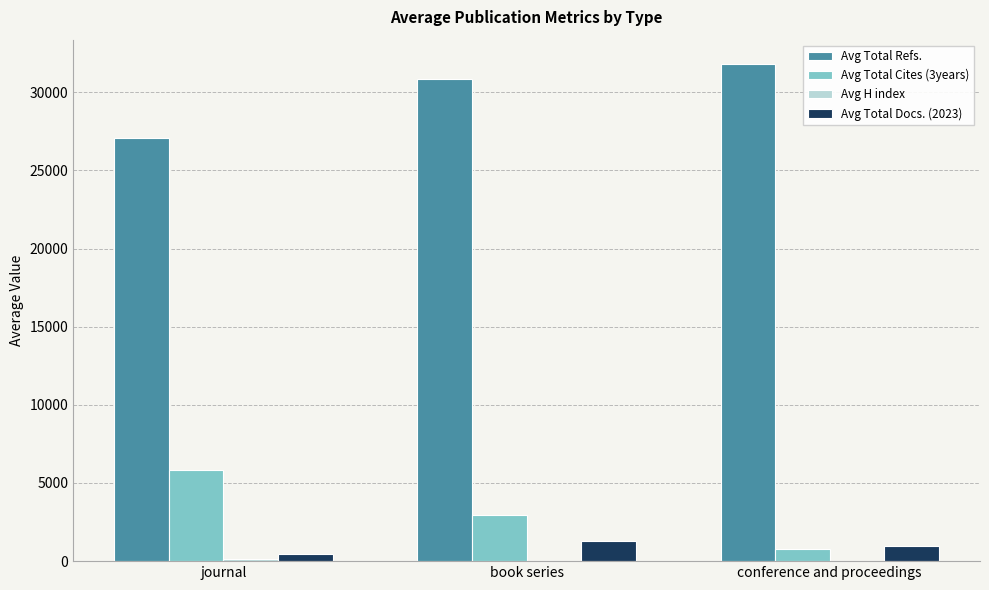

Which series has the largest total across all categories?

Avg Total Refs.